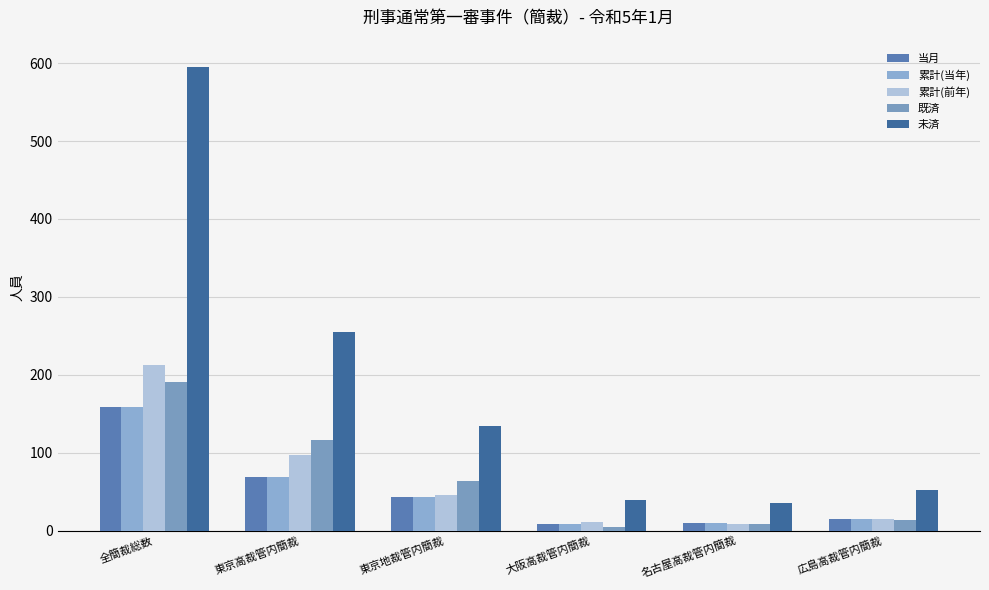

Reading left to right, extract all data points from this chart.

当月: 全簡裁総数=159	東京高裁管内簡裁=69	東京地裁管内簡裁=43	大阪高裁管内簡裁=8	名古屋高裁管内簡裁=10	広島高裁管内簡裁=15
累計(当年): 全簡裁総数=159	東京高裁管内簡裁=69	東京地裁管内簡裁=43	大阪高裁管内簡裁=8	名古屋高裁管内簡裁=10	広島高裁管内簡裁=15
累計(前年): 全簡裁総数=212	東京高裁管内簡裁=97	東京地裁管内簡裁=45	大阪高裁管内簡裁=11	名古屋高裁管内簡裁=8	広島高裁管内簡裁=15
既済: 全簡裁総数=191	東京高裁管内簡裁=116	東京地裁管内簡裁=64	大阪高裁管内簡裁=4	名古屋高裁管内簡裁=9	広島高裁管内簡裁=13
未済: 全簡裁総数=595	東京高裁管内簡裁=255	東京地裁管内簡裁=134	大阪高裁管内簡裁=39	名古屋高裁管内簡裁=36	広島高裁管内簡裁=52